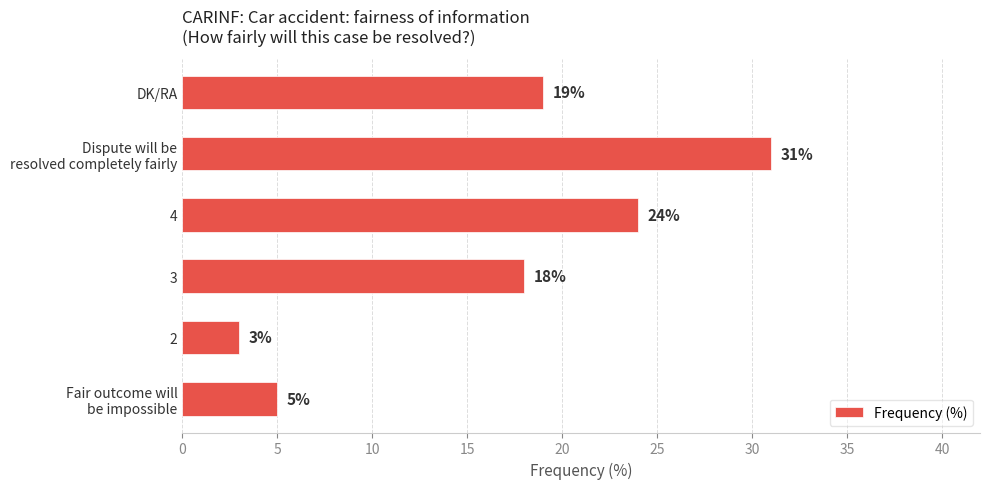

Reading bottom to top, transcribe all the data shown in this chart.

5	3	18	24	31	19